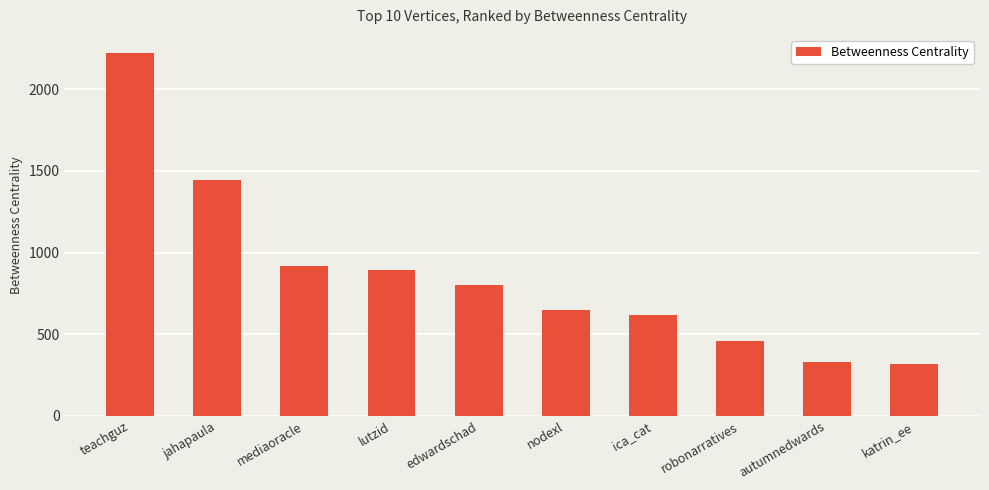

What is the label of the 10th bar from the right?

teachguz